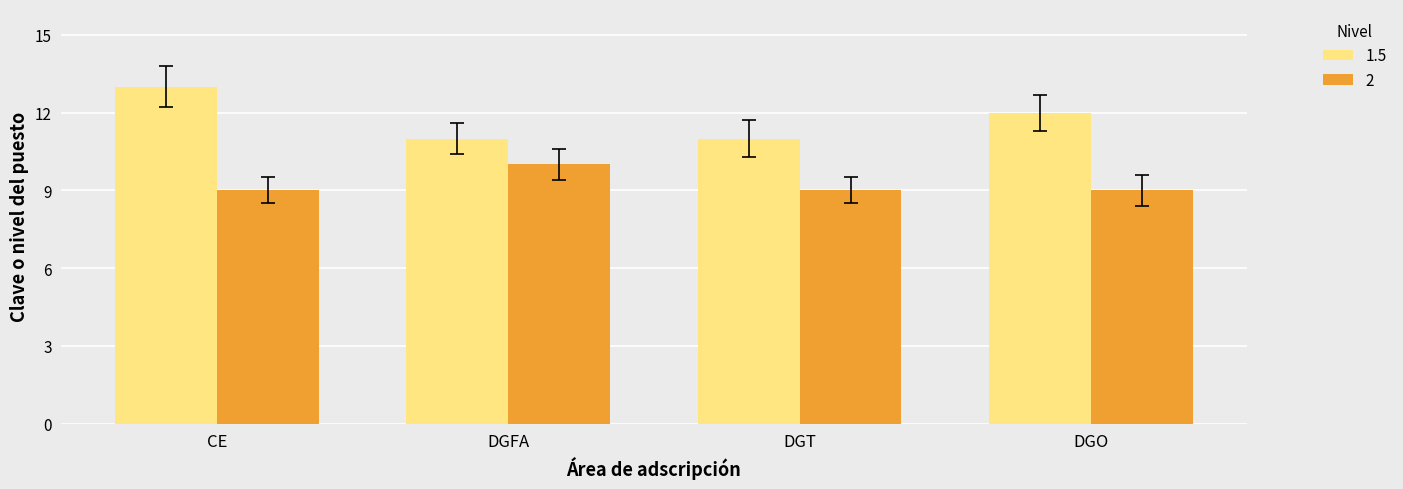

How many series are shown in this chart?

2